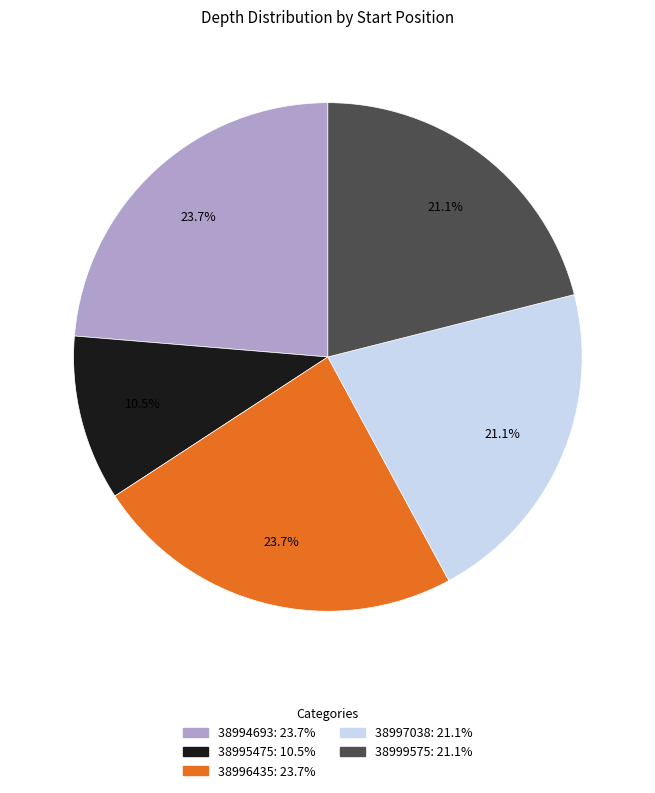

Is it true that 38997038 is 31% of the pie?

False